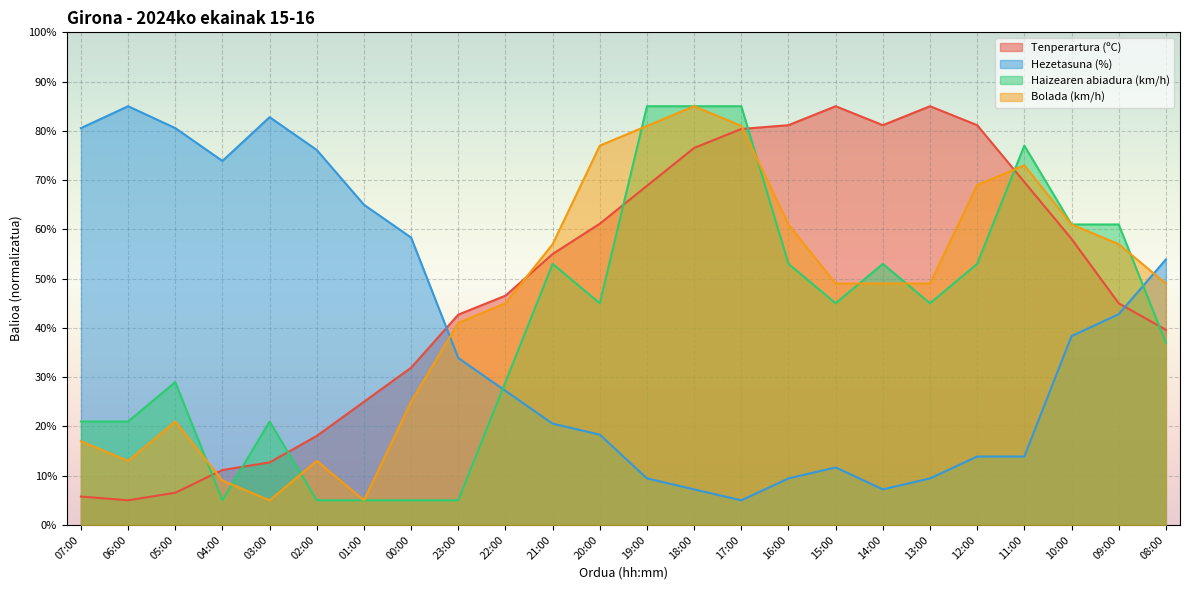

What is the difference between the maximum and second lowest values in the Haizearen abiadura (km/h) series?

80.0